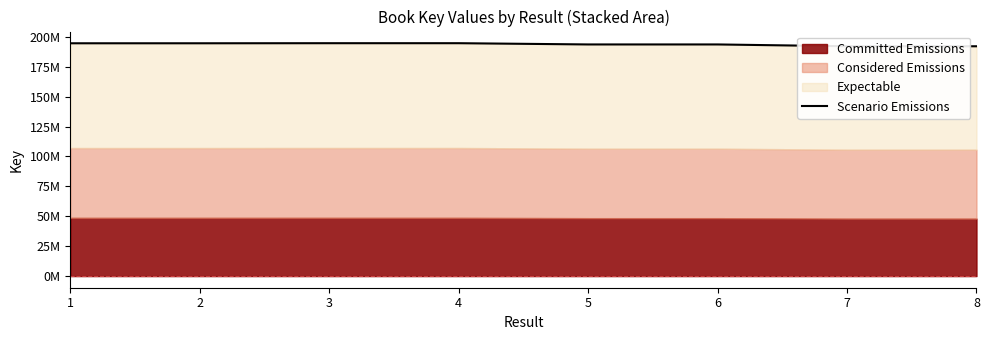

True or false: the data shows 88964411 at 1.

False